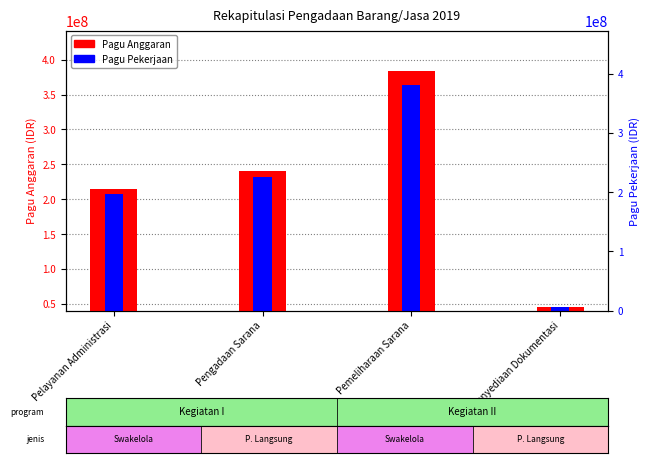

What is the difference between the highest and lowest values at Pemeliharaan Sarana?

20906400